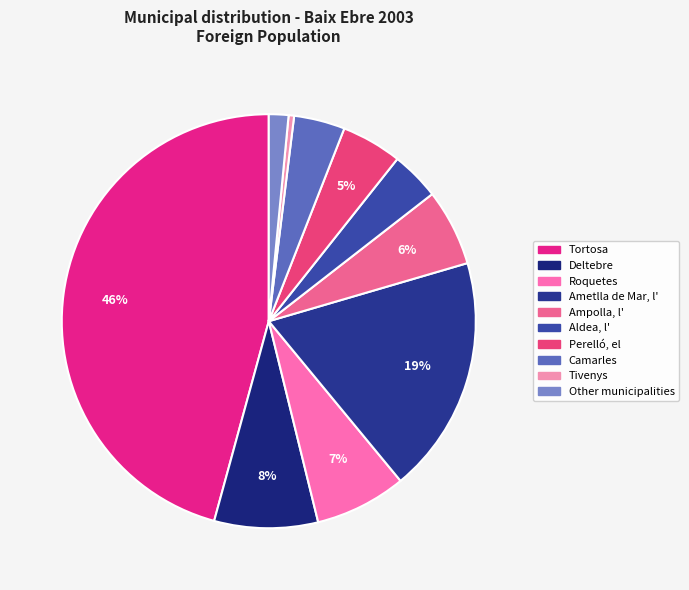

Do Tivenys and Perelló, el together represent more than half of the pie?

No